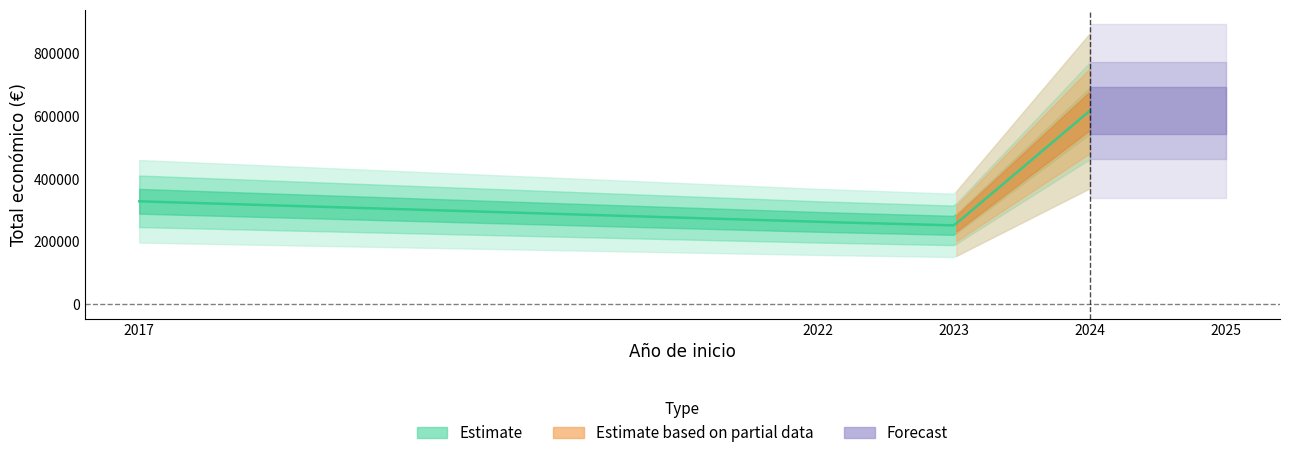

Reading left to right, transcribe all the data shown in this chart.

327744	262332	251272	615375